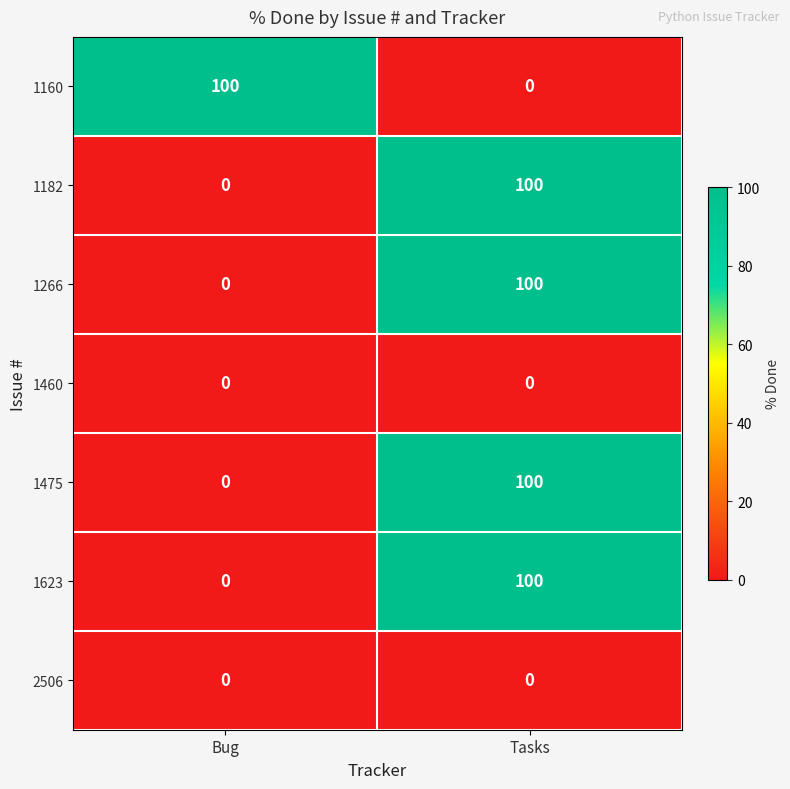

What is the total value across all series at Tasks?

400